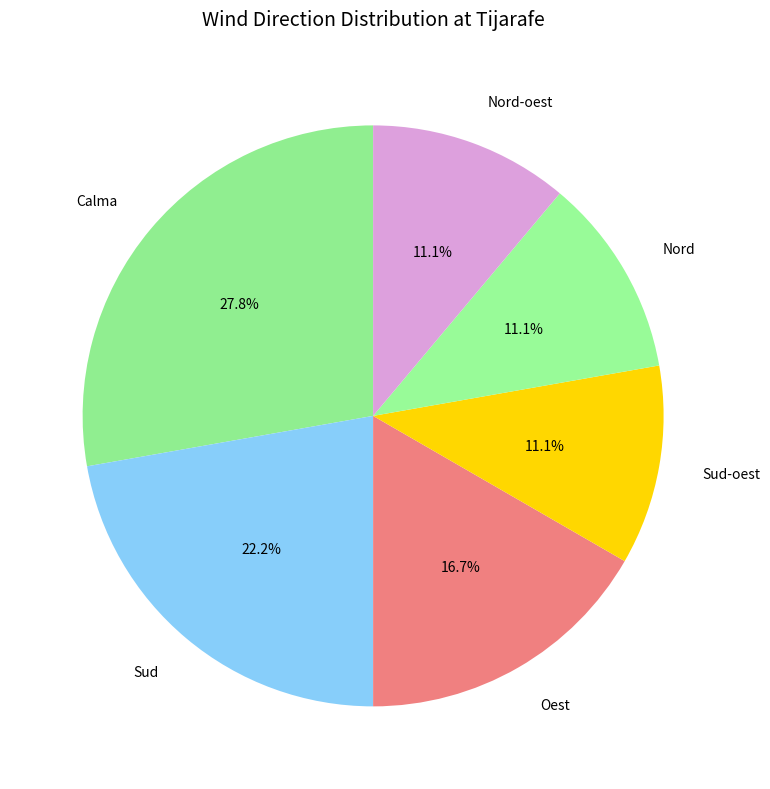

What portion of the pie excludes Nord?

88.9%